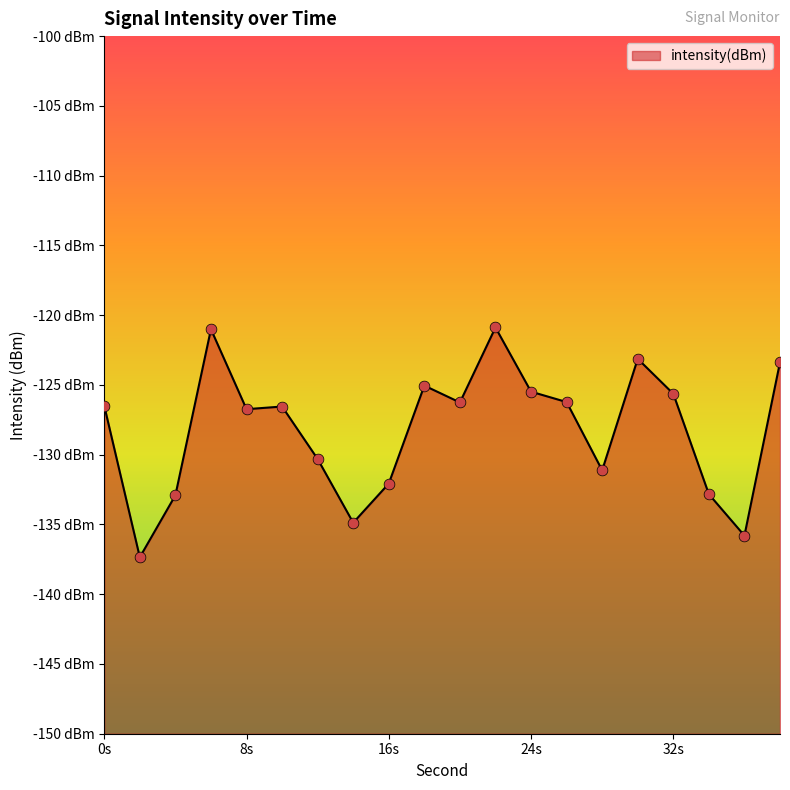

What is the change in value from 2 to 6?

+16.3